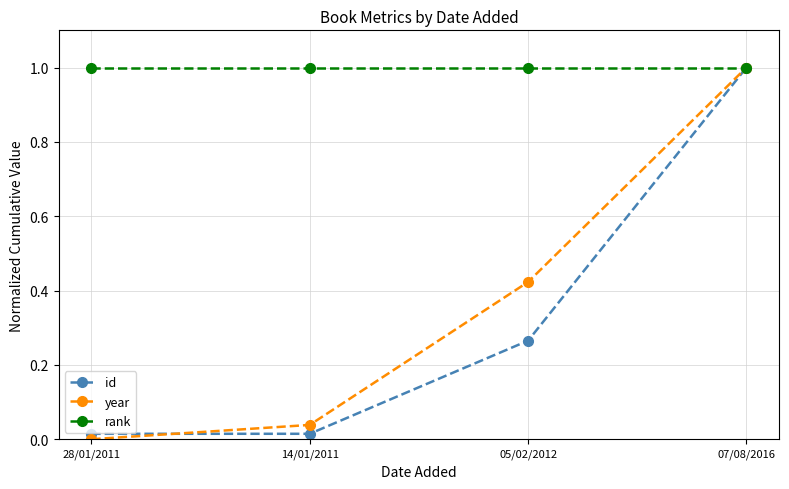

What is the maximum value for rank?

1.0